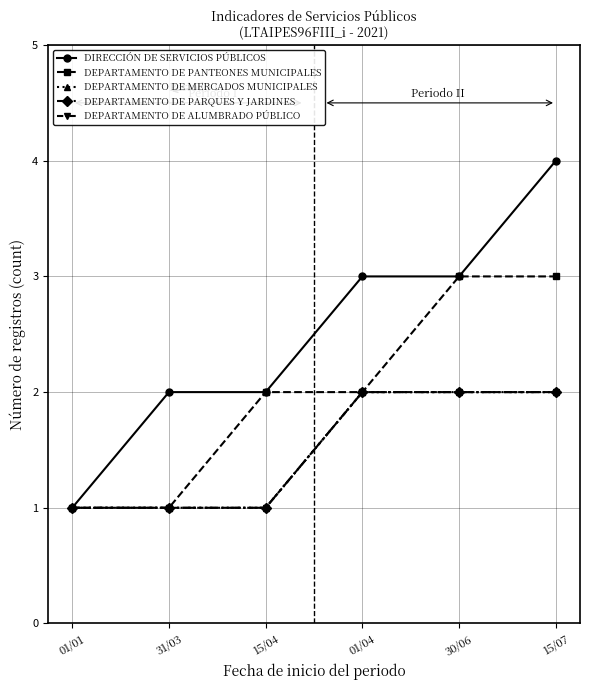

Does the chart have visible grid lines?

Yes